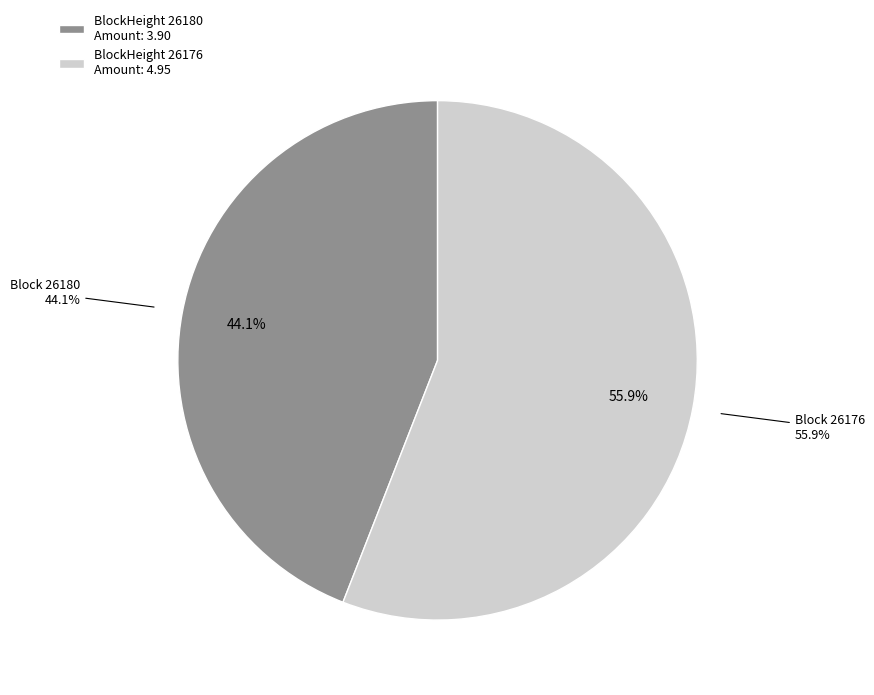

How many segments does this pie chart have?

2